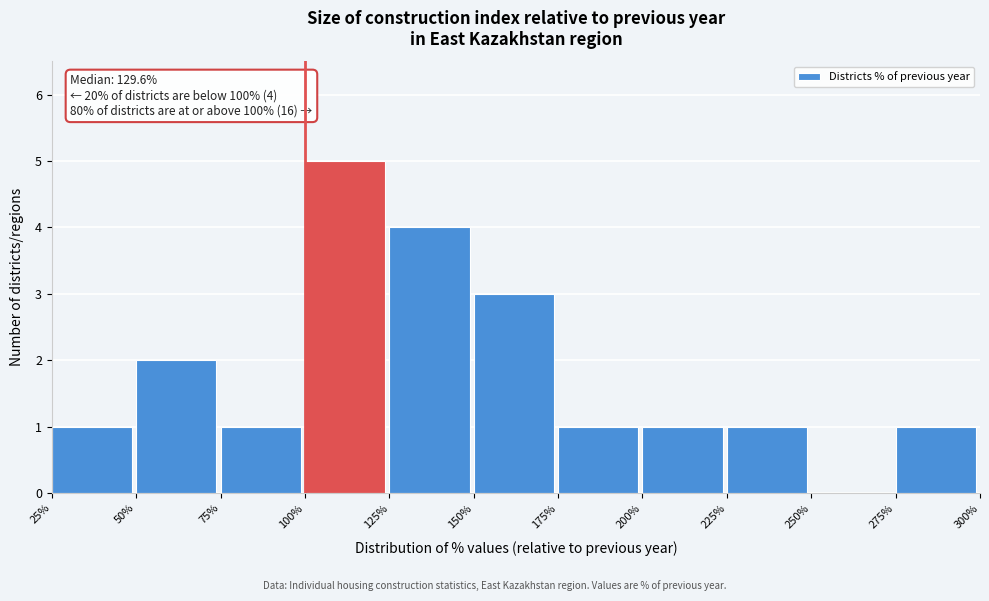

Over which range of the x-axis is the bar tallest?

100% to 125%